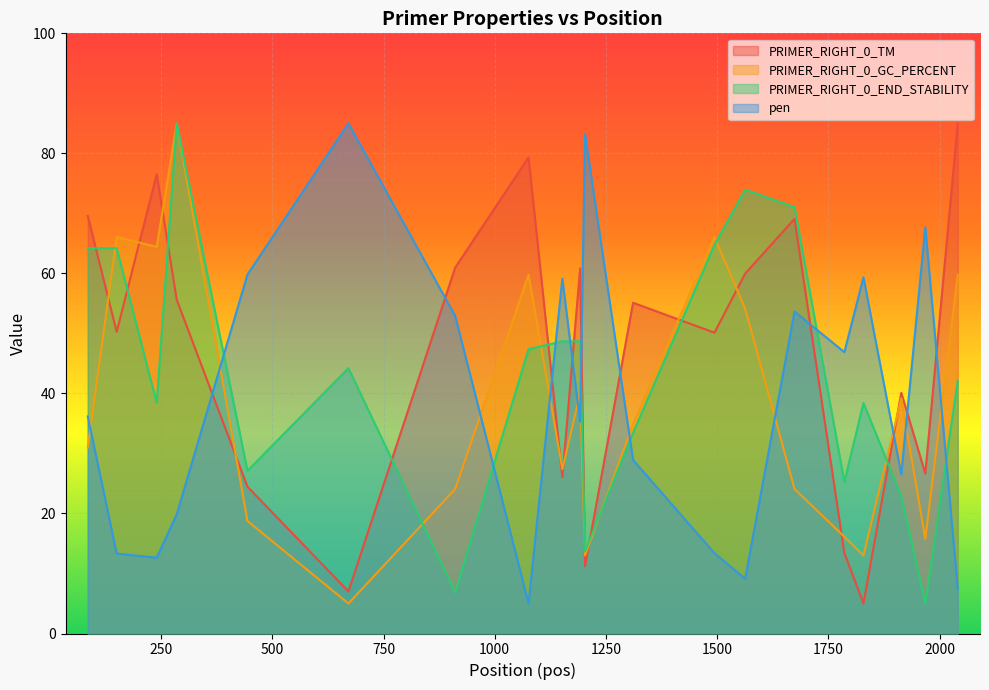

In pen, how many points are lower than both neighbors (excluding endpoints)?

6